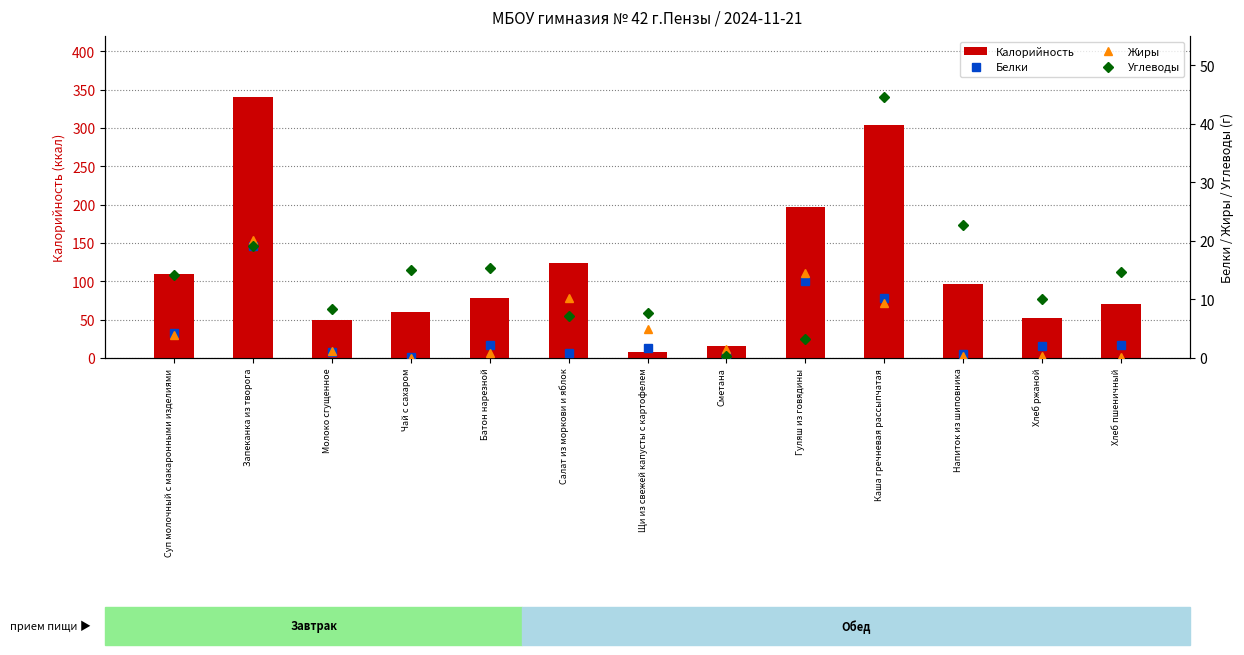

How many series are shown in this chart?

4